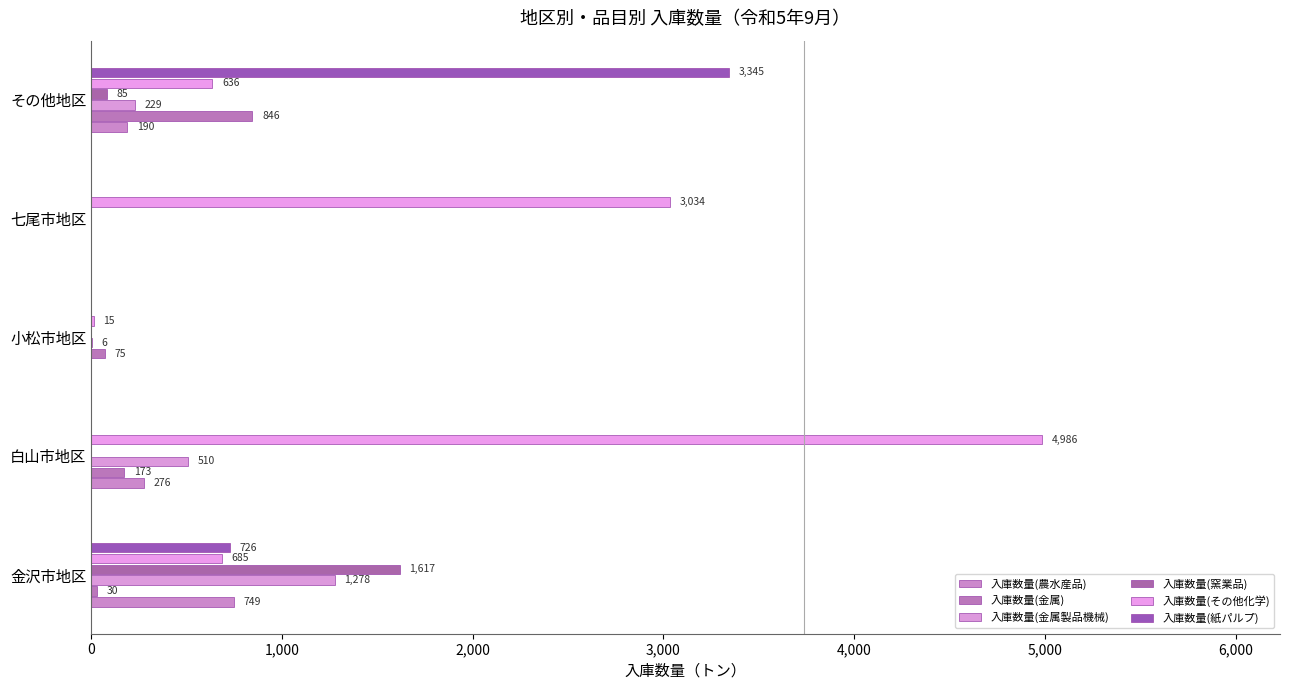

How many values in the 入庫数量(窯業品) series exceed 0?

2